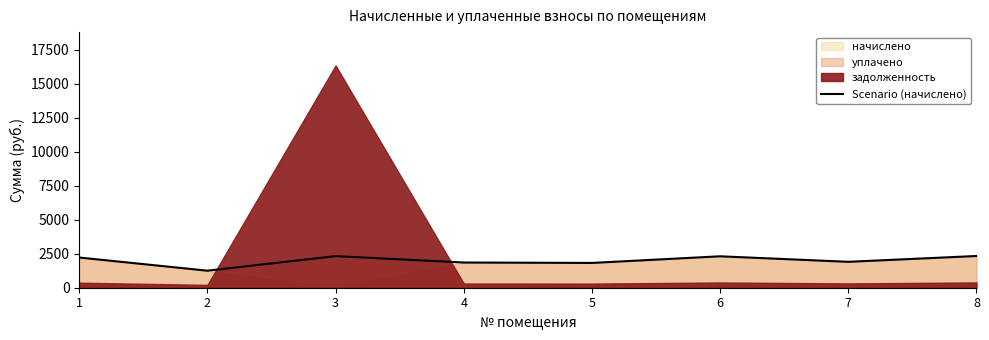

Rank the categories by value from lowest to highest.

2, 5, 4, 7, 1, 6, 3, 8